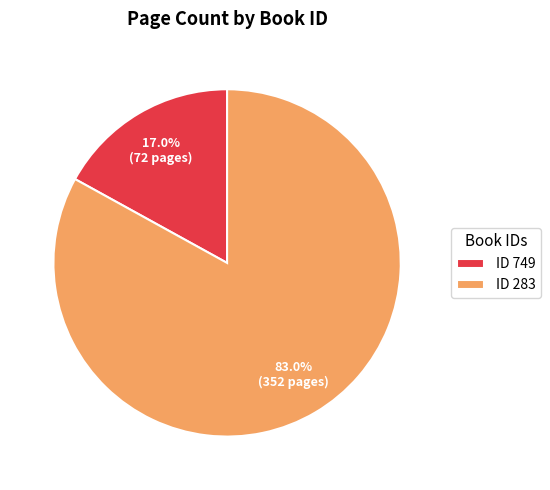

Which slice is the largest?

ID 283